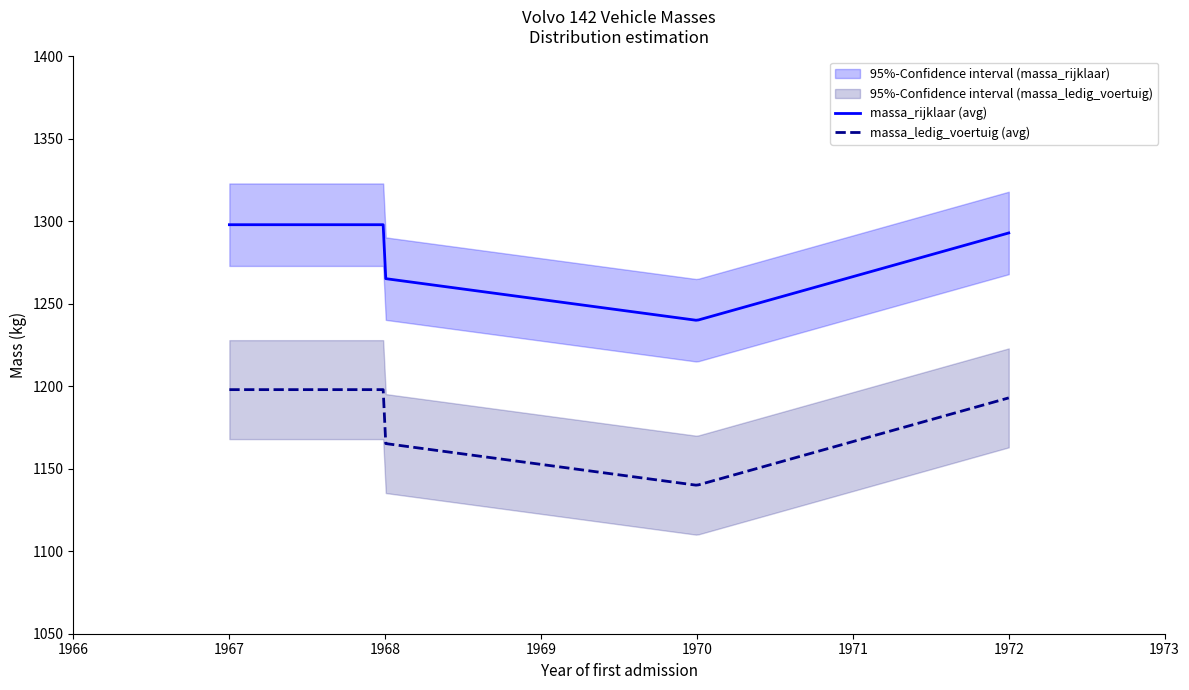

What is the sum of all massa_rijklaar values?

5109